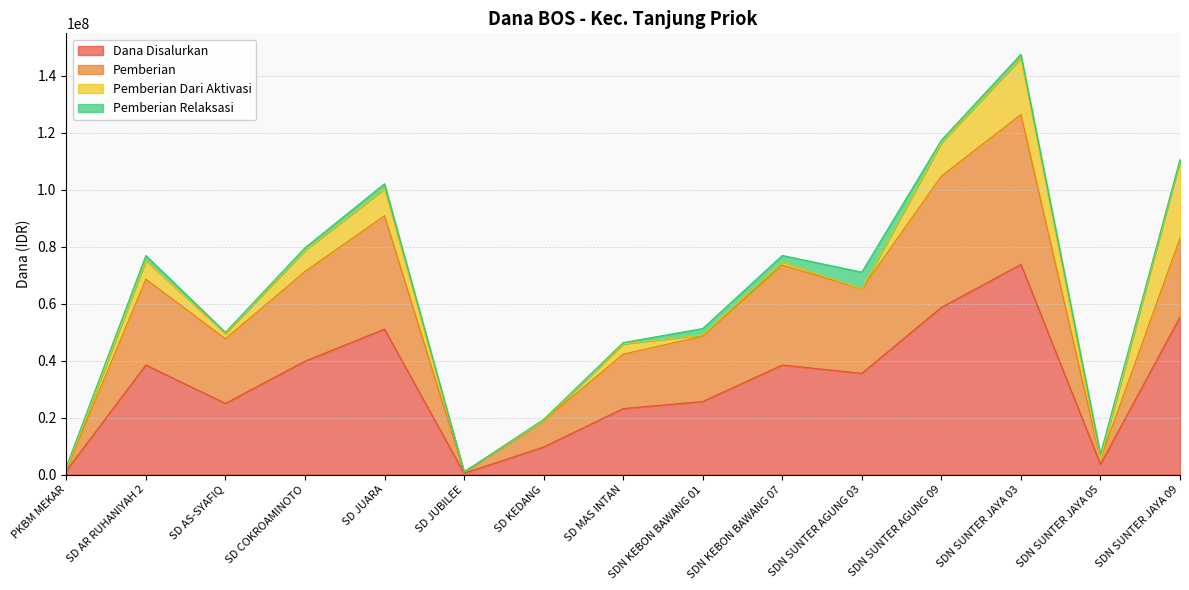

True or false: Dana Disalurkan has a value of 9675000 at SD KEDANG.

True